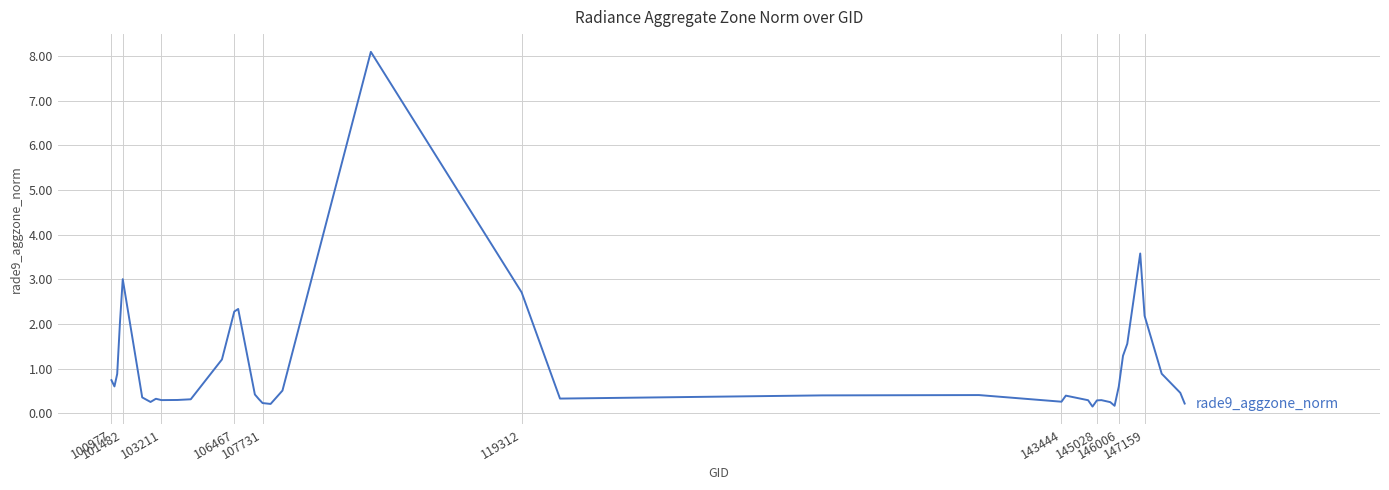

What is the difference between the maximum and minimum values?

7.9